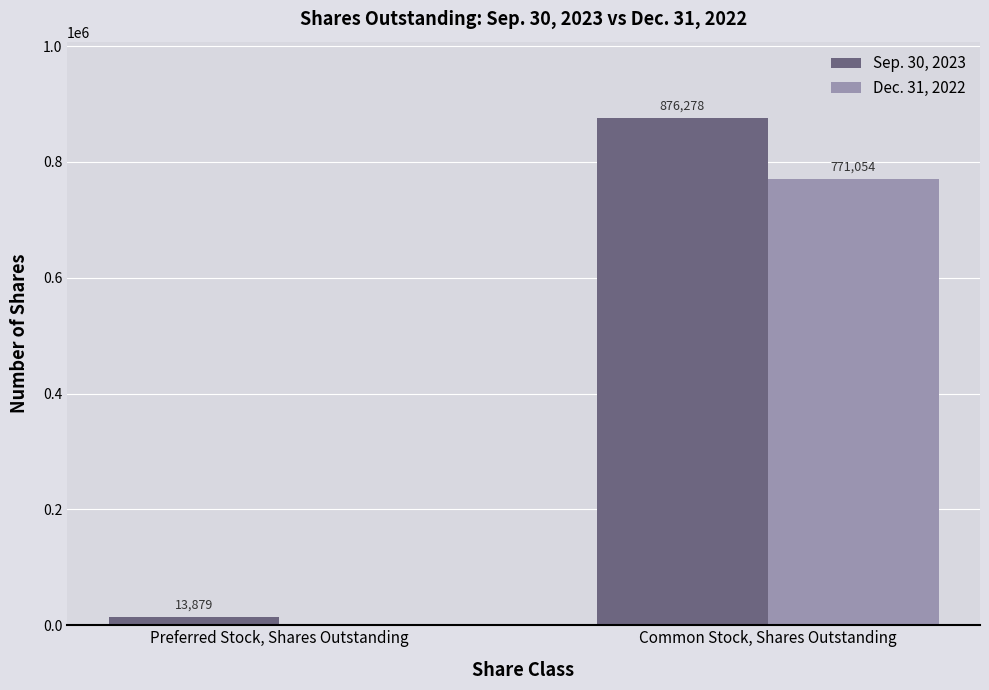

Reading left to right, transcribe all the data shown in this chart.

Sep. 30, 2023: 13879	876278
Dec. 31, 2022: 0	771054